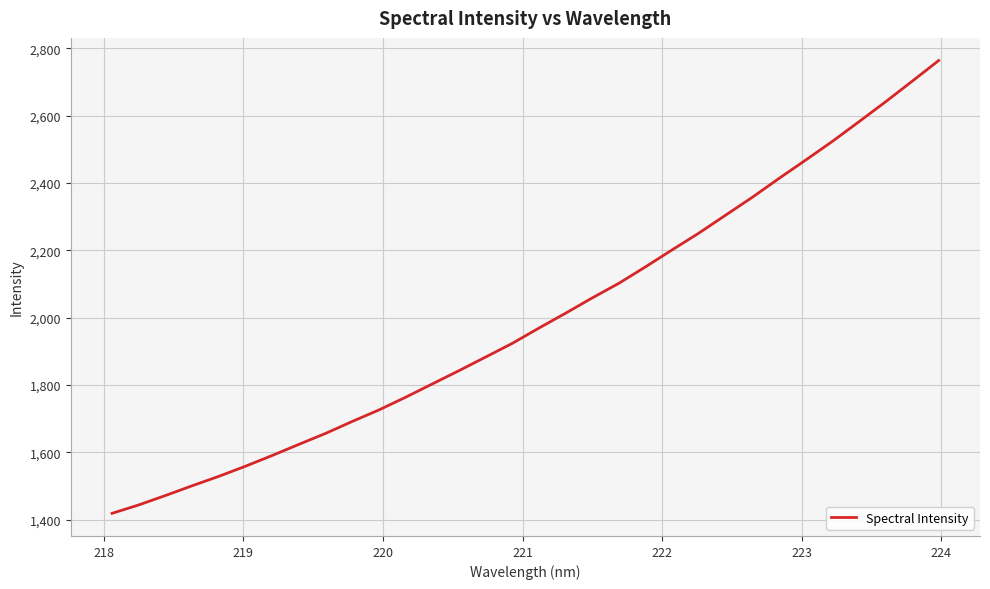

What is the greatest value displayed?

2763.9